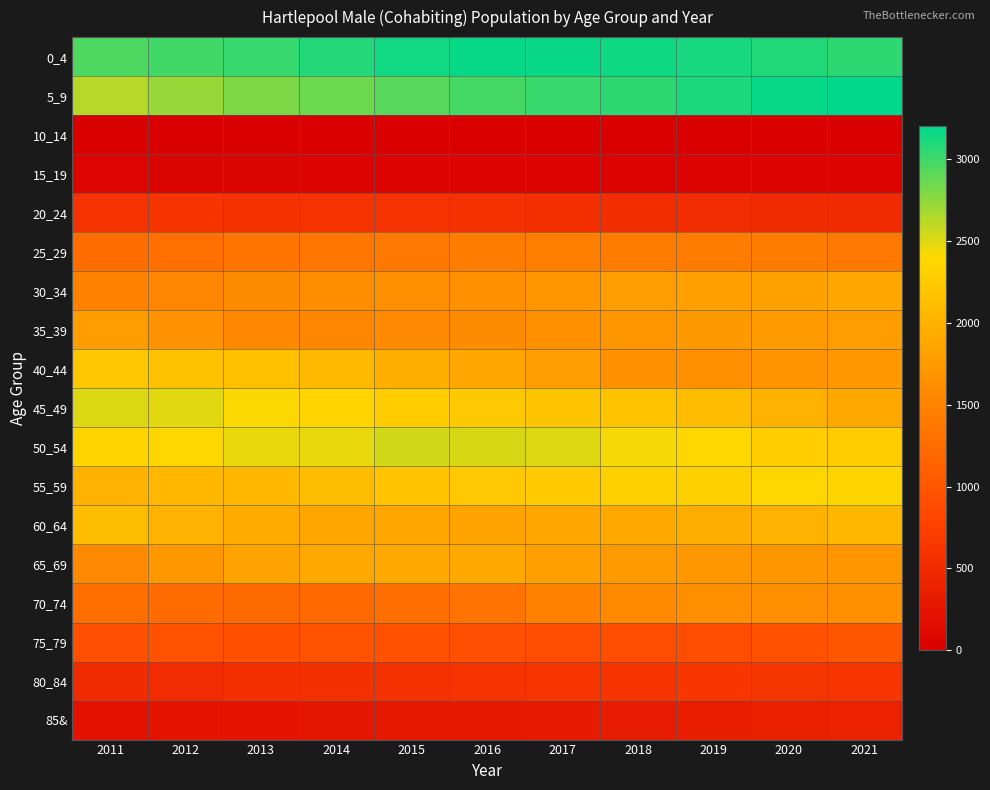

List the series in order of their peak value, lowest first.

10_14, 15_19, 85&, 20_24, 80_84, 75_79, 25_29, 70_74, 35_39, 30_34, 65_69, 60_64, 40_44, 55_59, 45_49, 50_54, 0_4, 5_9